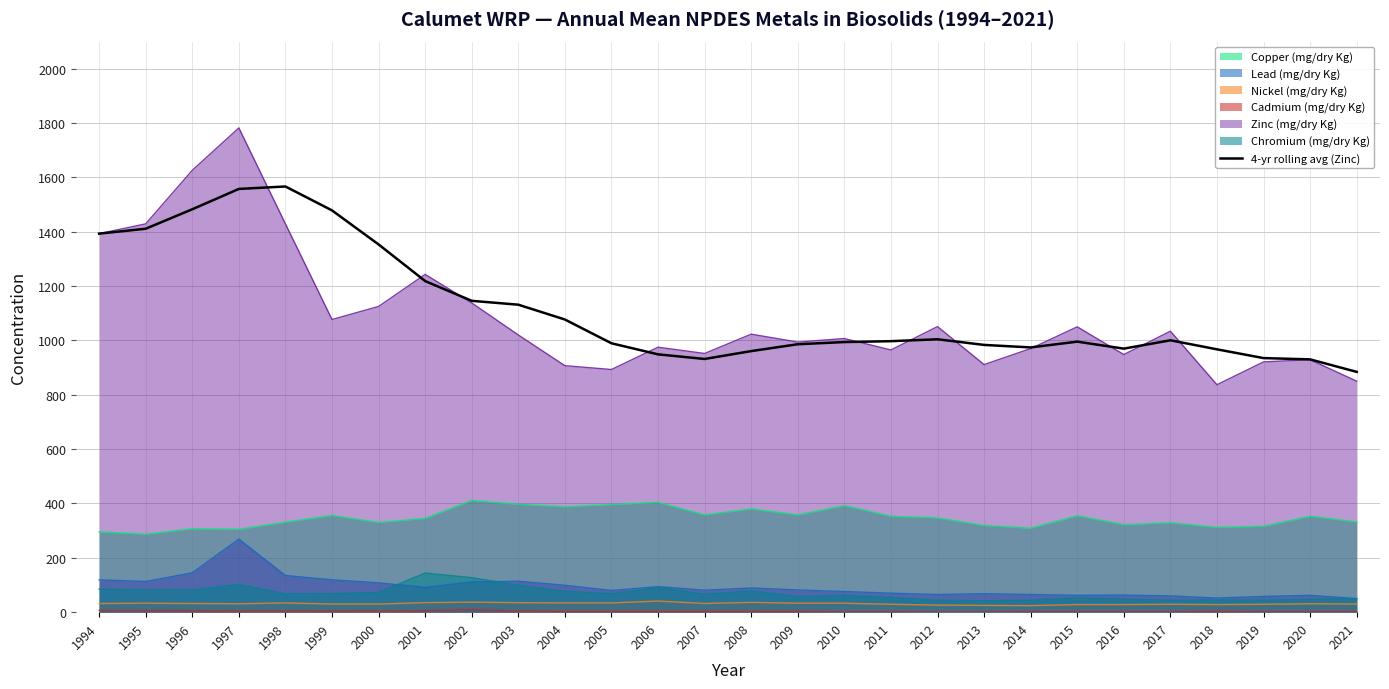

How many lines are shown in the chart?

7